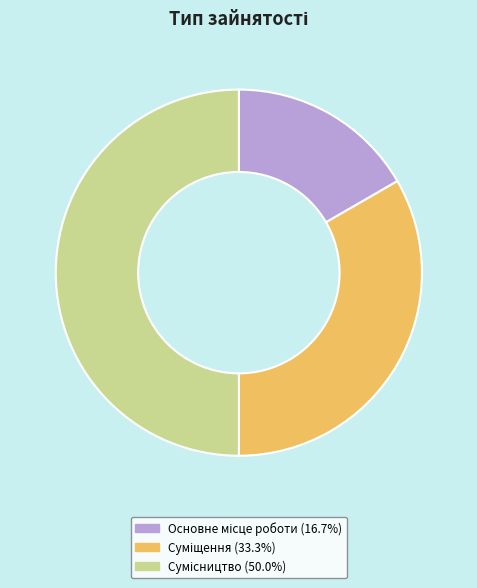

Does Сумісництво represent more than half of the total?

No